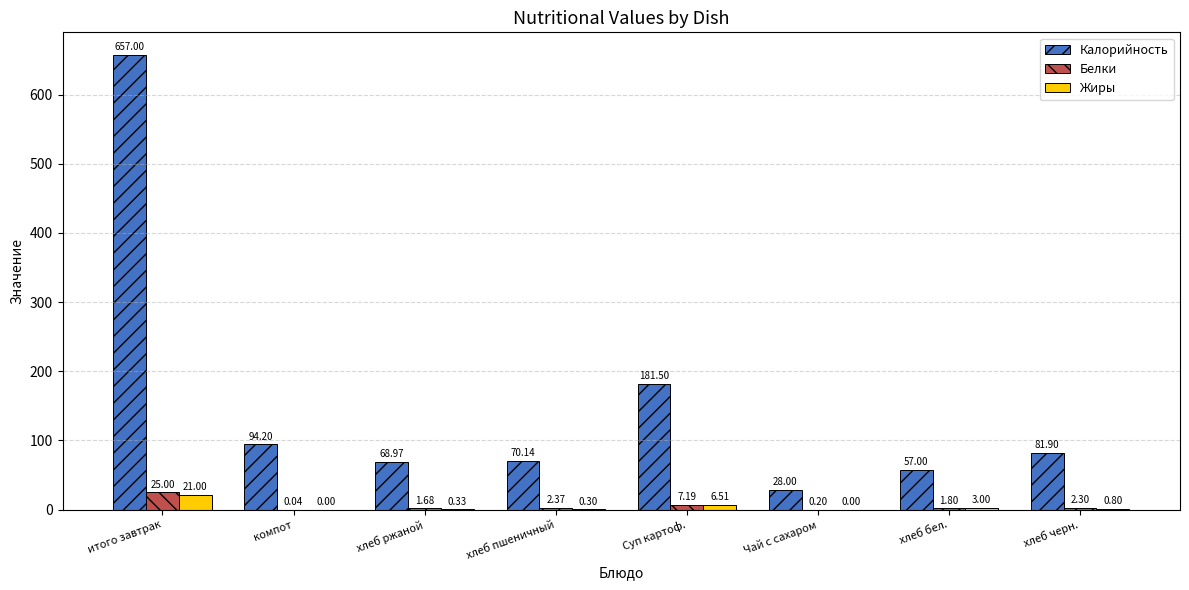

Is the value of Калорийность at компот greater than the value of Белки at хлеб пшеничный?

Yes